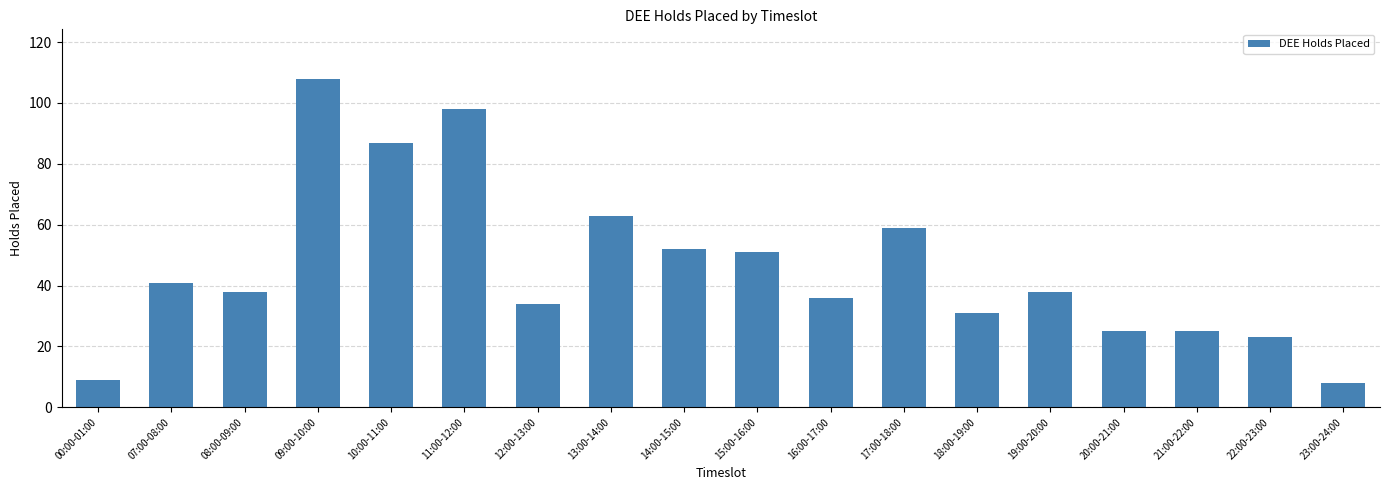

Reading right to left, list all the values displayed in this chart.

8	23	25	25	38	31	59	36	51	52	63	34	98	87	108	38	41	9